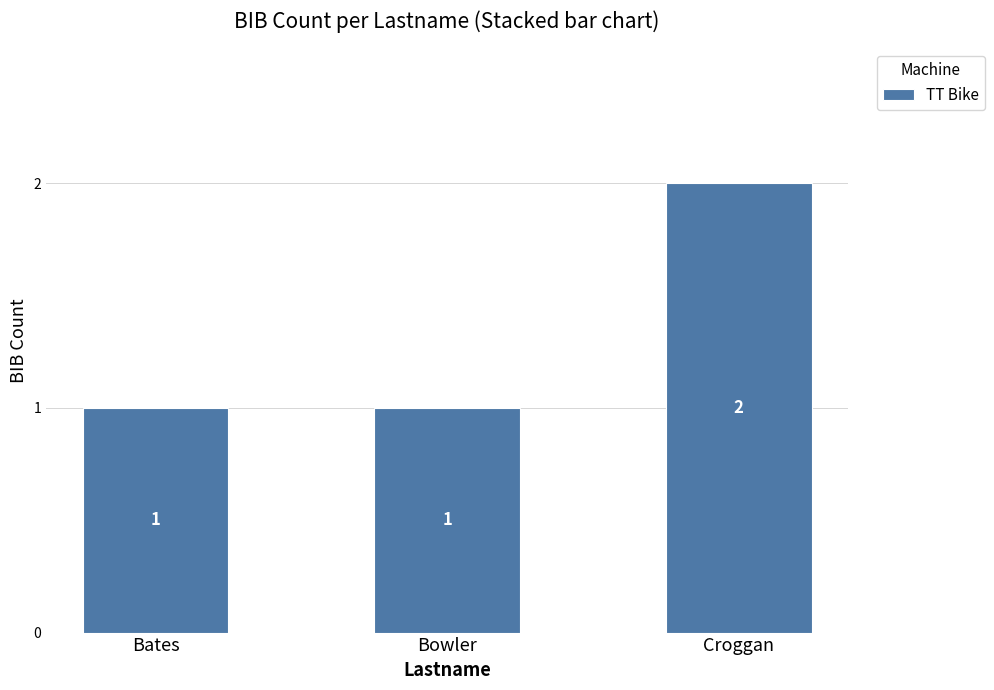

What is the label of the 3rd bar from the left?

Croggan